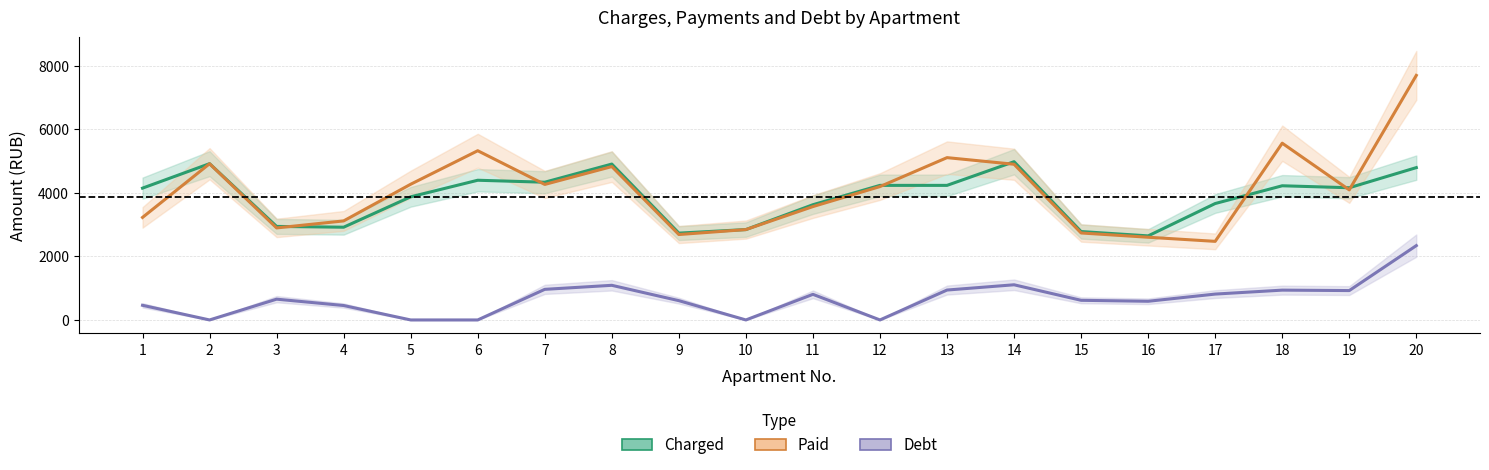

How many data points in Paid are above 4197?

10